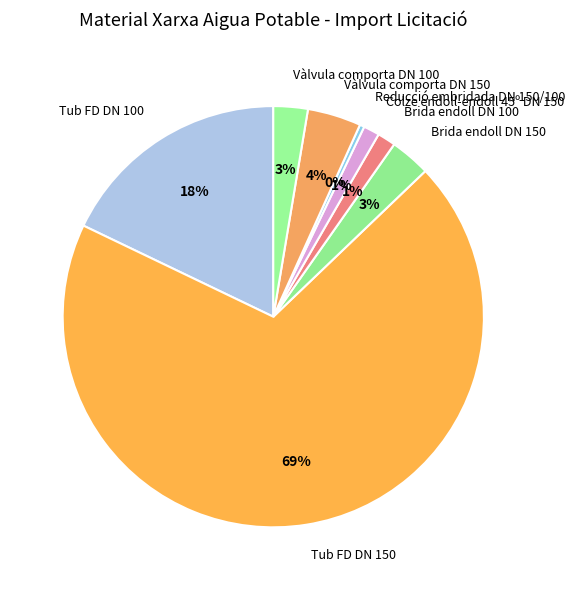

How many segments does this pie chart have?

8